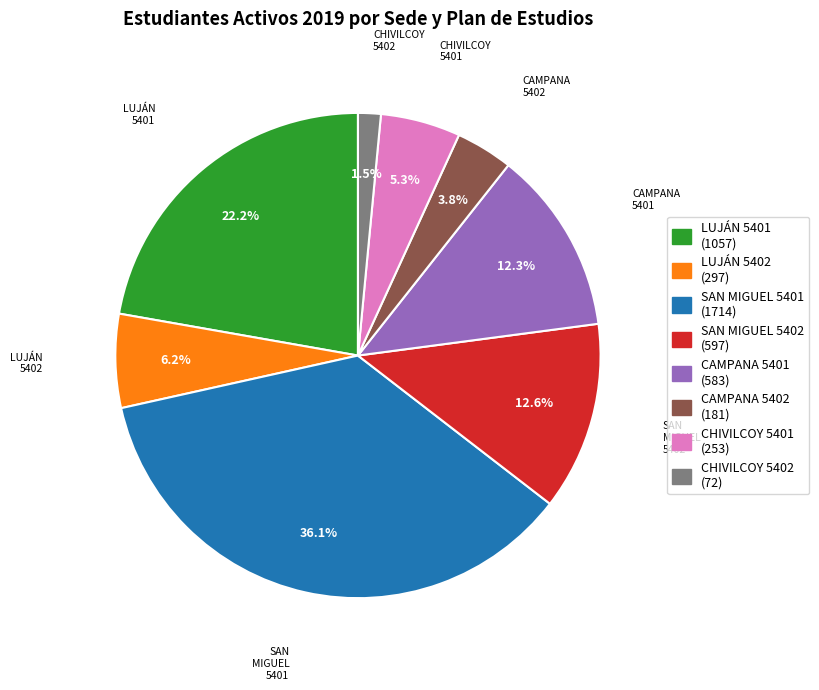

Is there any slice that represents more than half of the pie?

No